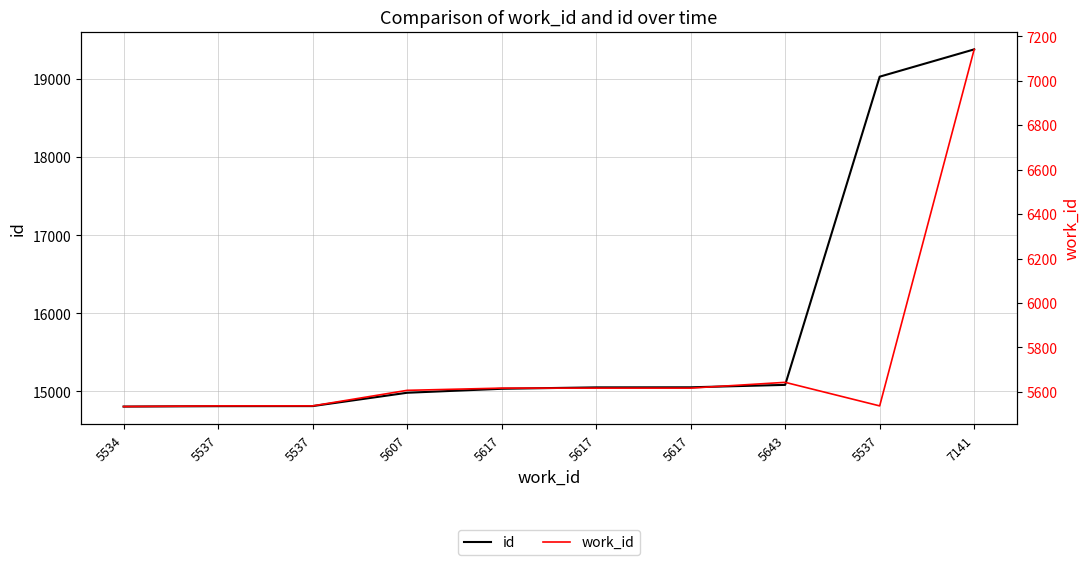

Which series has the widest spread of values?

id